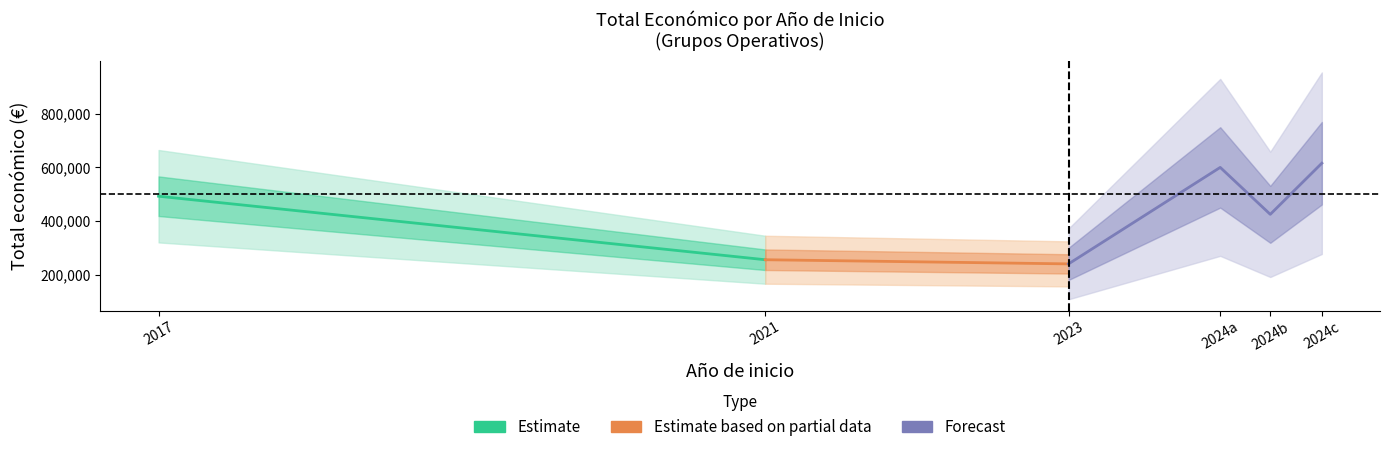

Count the number of values greater than 492343.

2